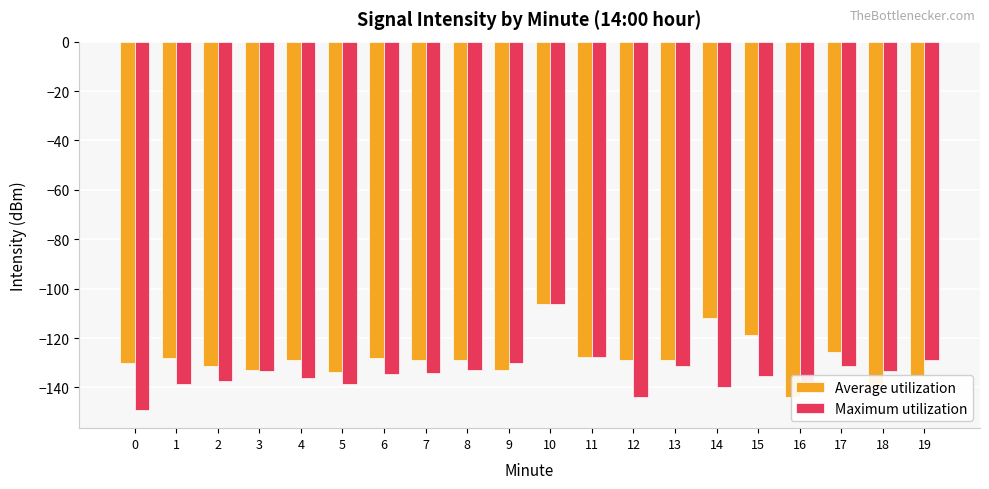

Which series has the largest total across all categories?

Average utilization